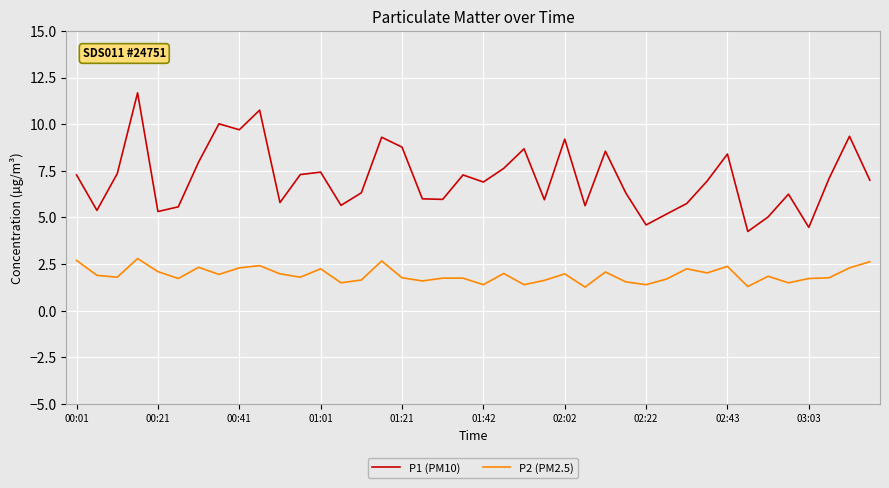

True or false: P2 (PM2.5) has more than 2 interior local peaks.

True